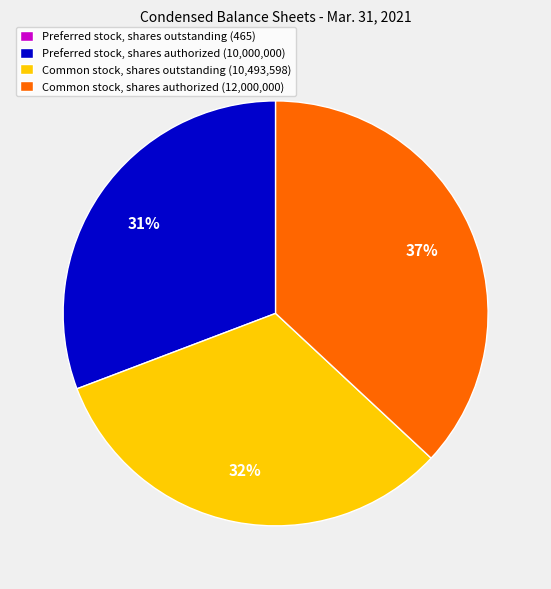

Combined, do Common stock, shares authorized (12,000,000) and Preferred stock, shares authorized (10,000,000) account for over 50%?

Yes